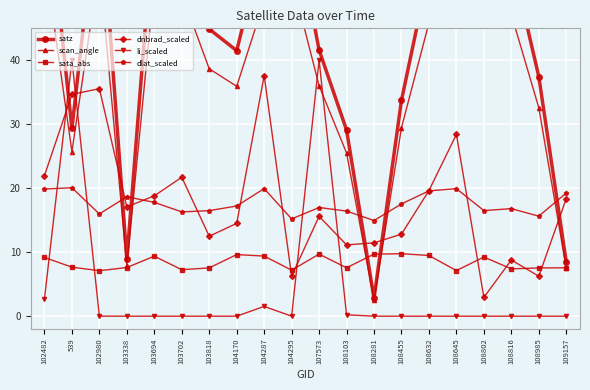

Between which two adjacent categories do sata_abs and li_scaled first intersect?

102482 and 539